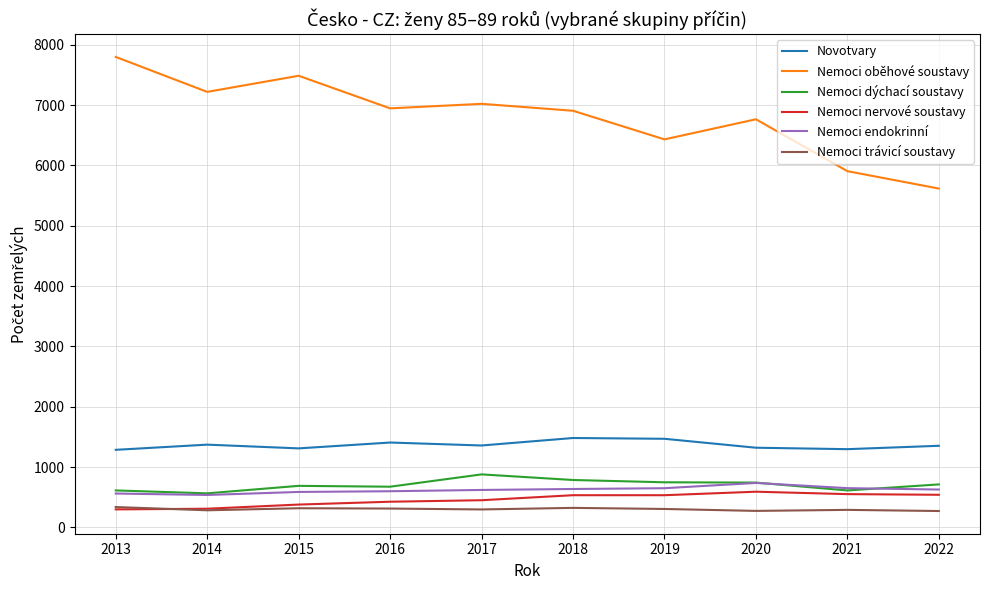

What is the maximum value shown in the chart?

7797